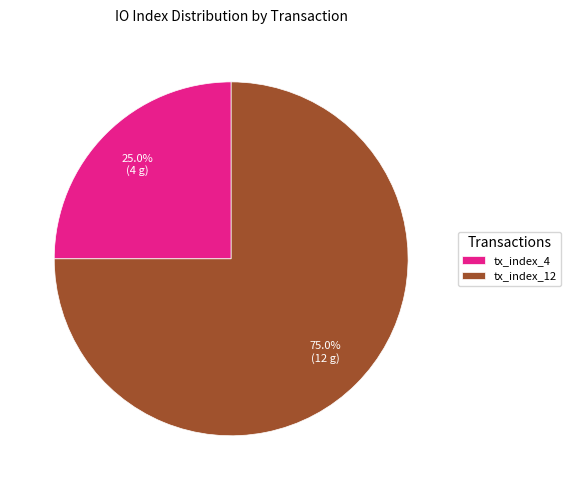

What percentage is the tx_index_12 slice, to the nearest percent?

75%